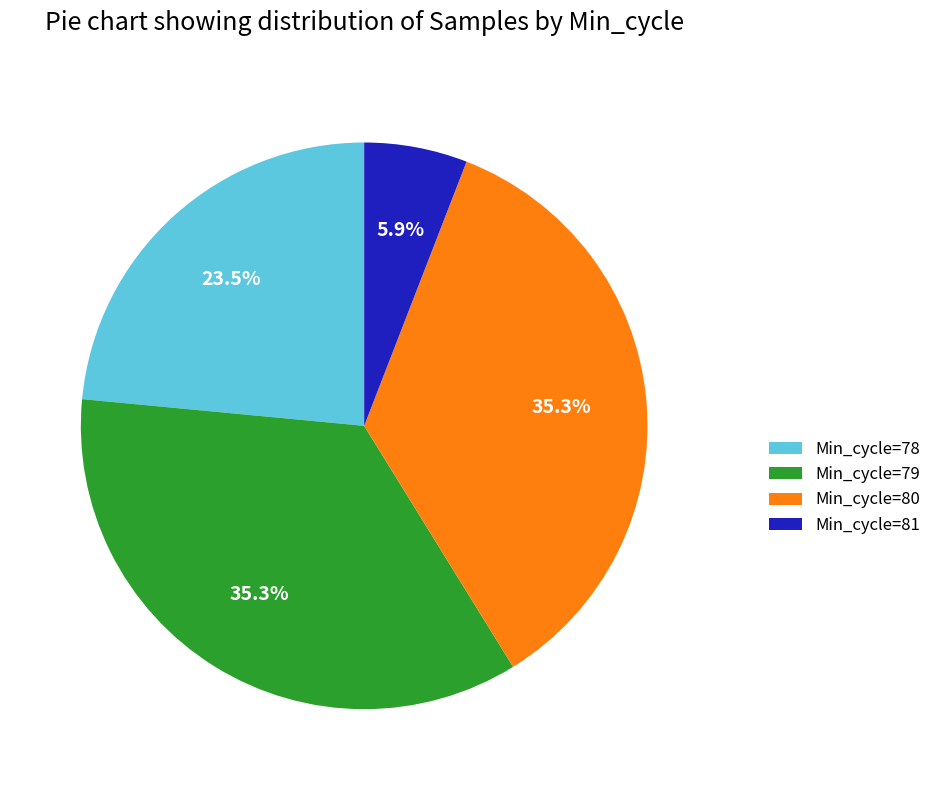

Which has a higher value, Min_cycle=79 or Min_cycle=81?

Min_cycle=79